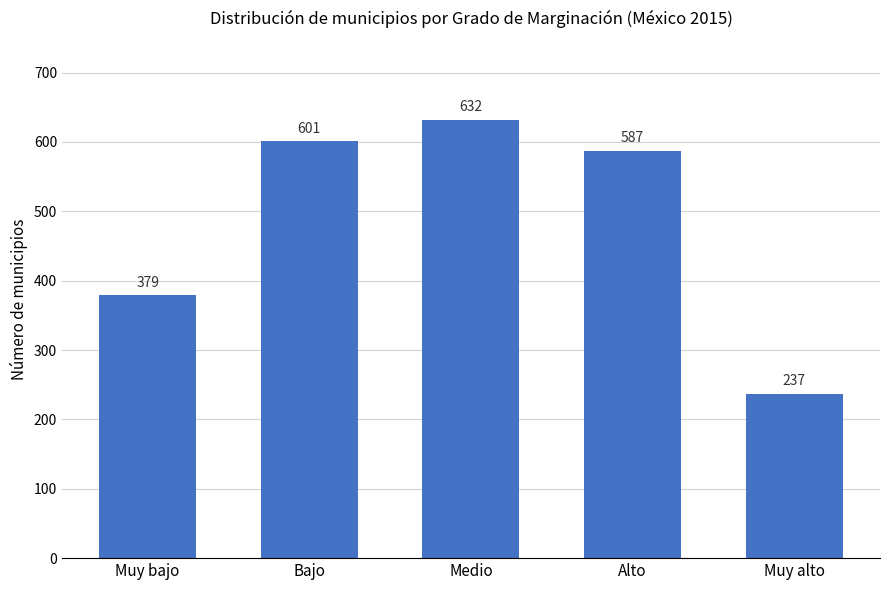

Is it true that the value at Muy alto is 410?

False